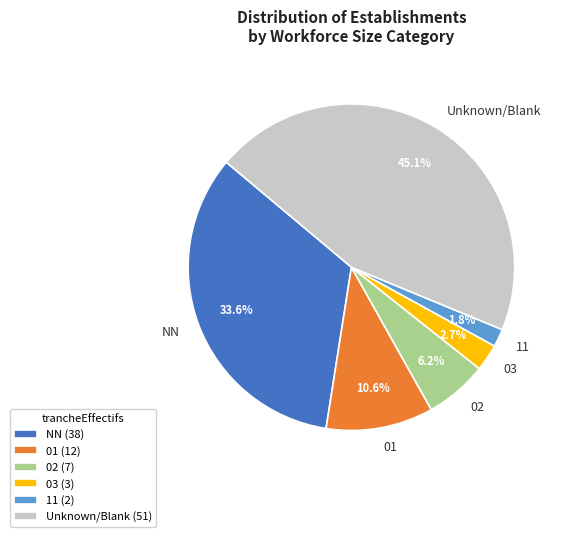

Does any single category account for the majority?

No